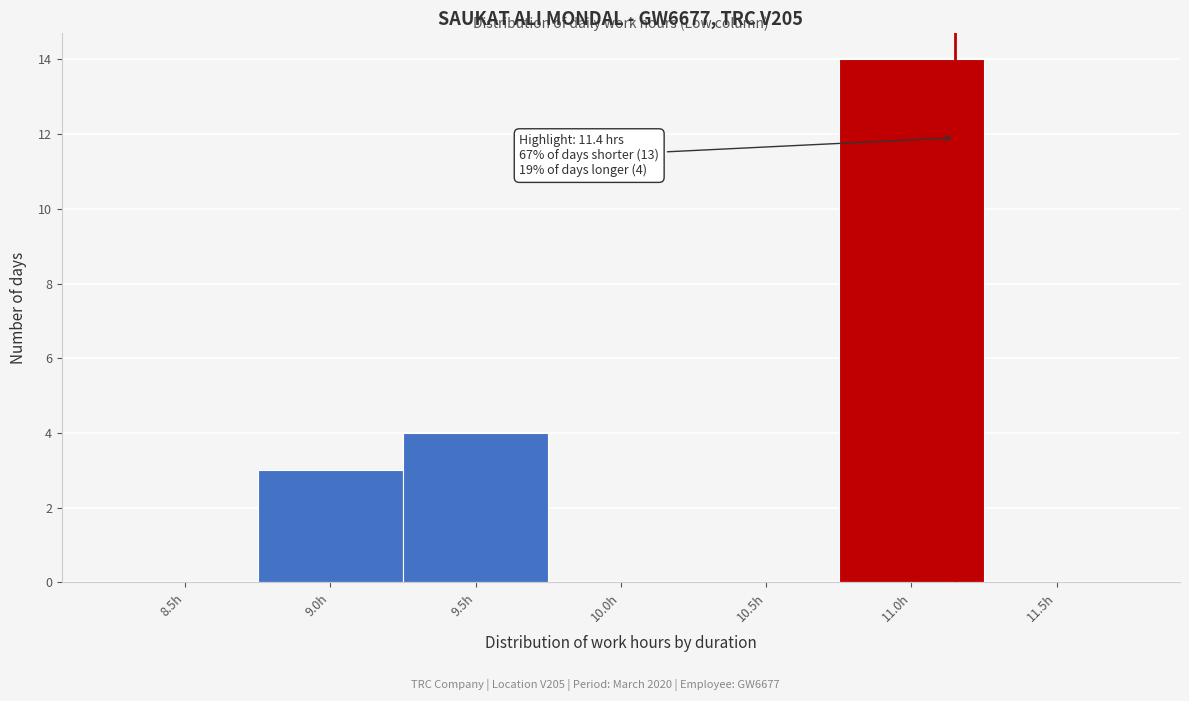

Reading left to right, list all the values displayed in this chart.

8.5h=0	9.0h=3	9.5h=4	10.0h=0	10.5h=0	11.0h=14	11.5h=0